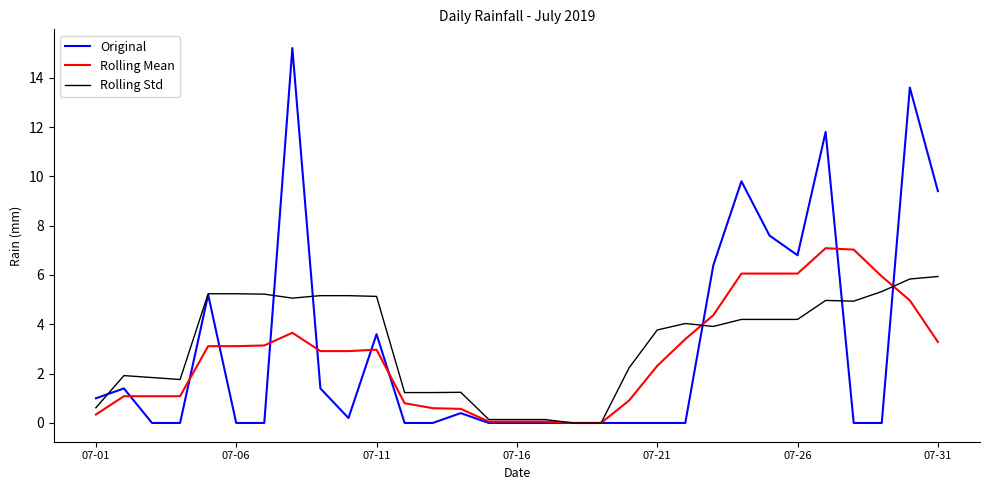

At how many categories does at least one series exceed 3?

18